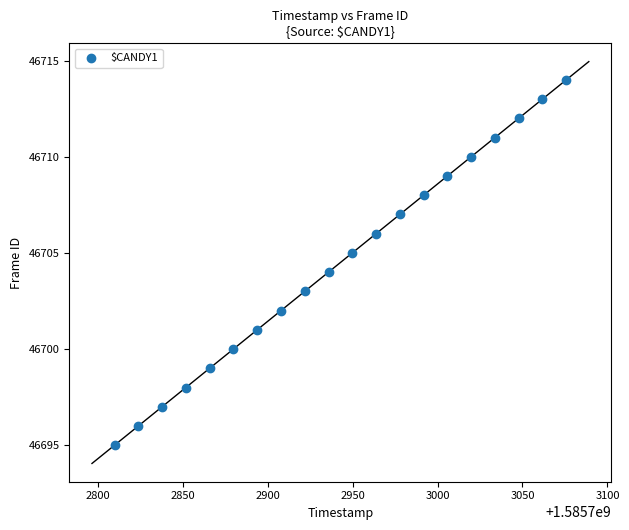

What is the range of Y values (max minus min)?

19